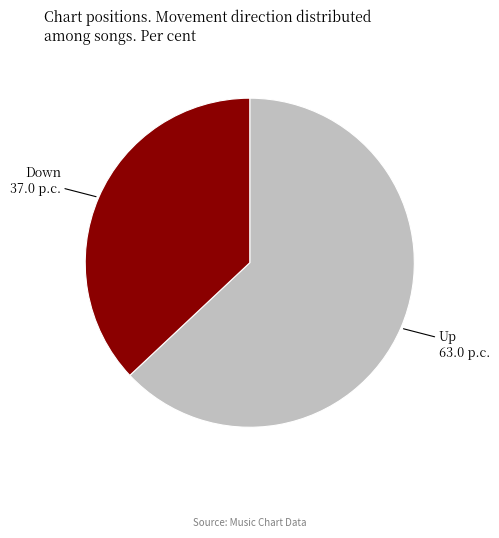

Is there any slice that represents more than half of the pie?

Yes